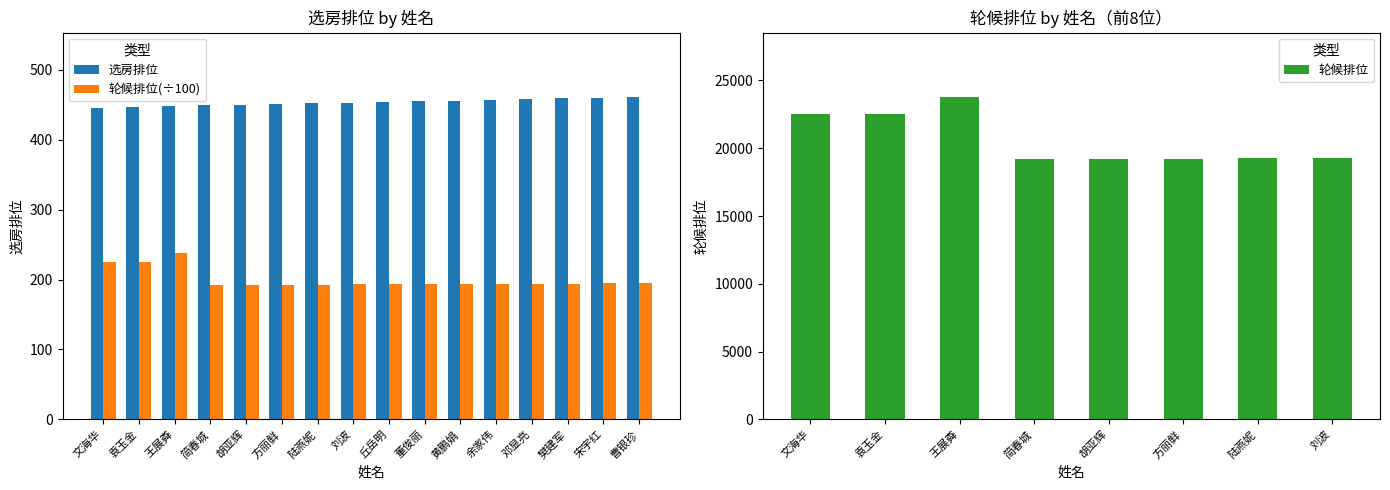

What is the change in value from 王展粦 to 丘岳明?

+6